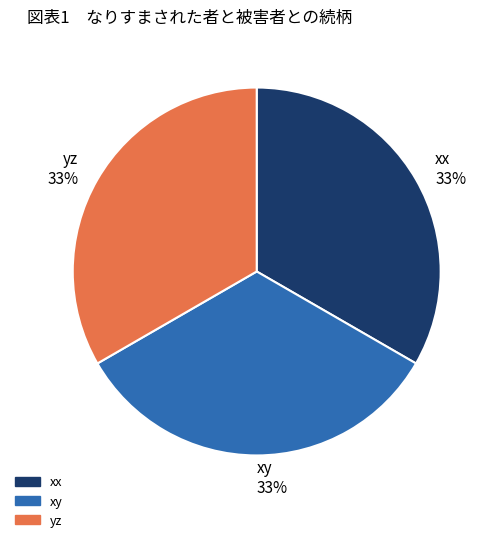

To the nearest percent, what portion does xy represent?

33%